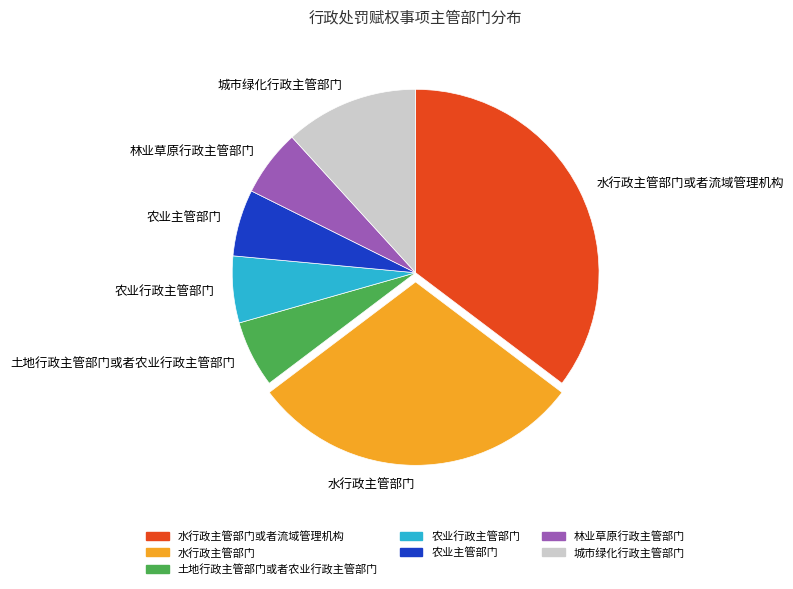

What is the ratio of the value at 农业主管部门 to the value at 土地行政主管部门或者农业行政主管部门?

1.0